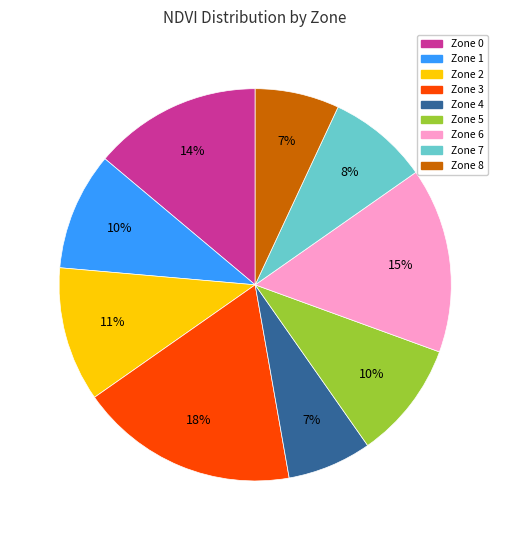

To the nearest percent, what is the difference between the Zone 6 and Zone 4 slice percentages?

8%